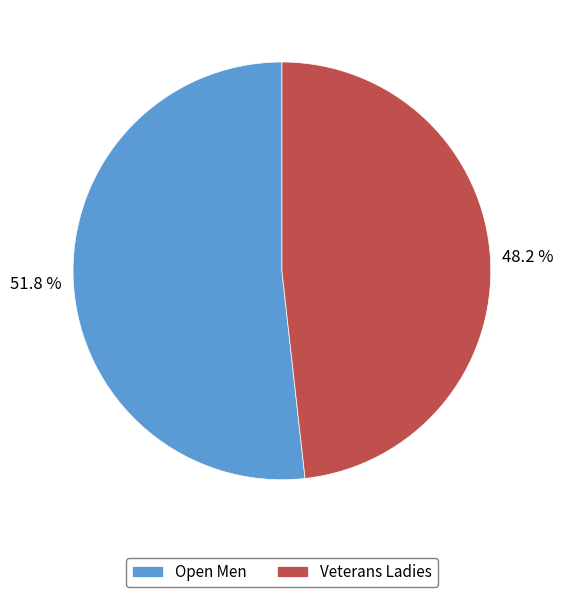

Which category has the smallest portion of the pie?

Veterans Ladies